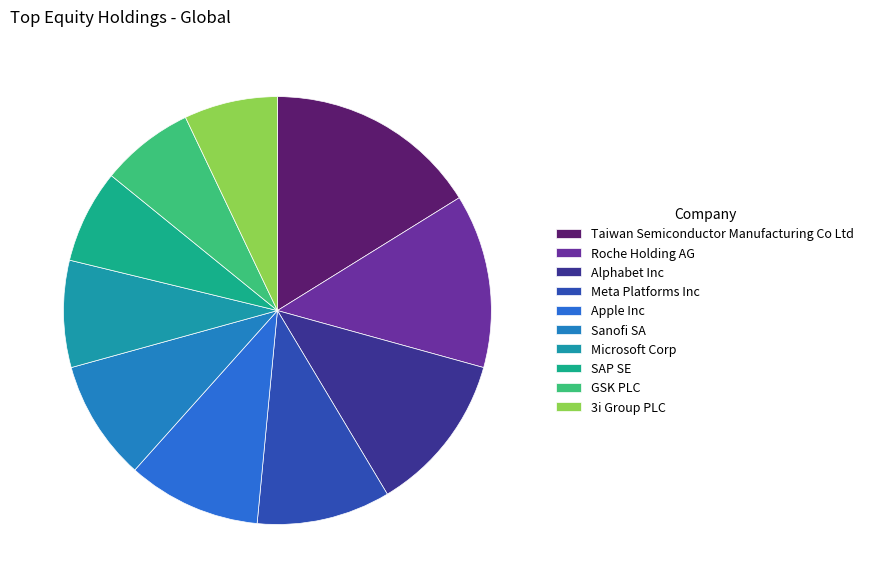

Count the number of slices in the pie.

10